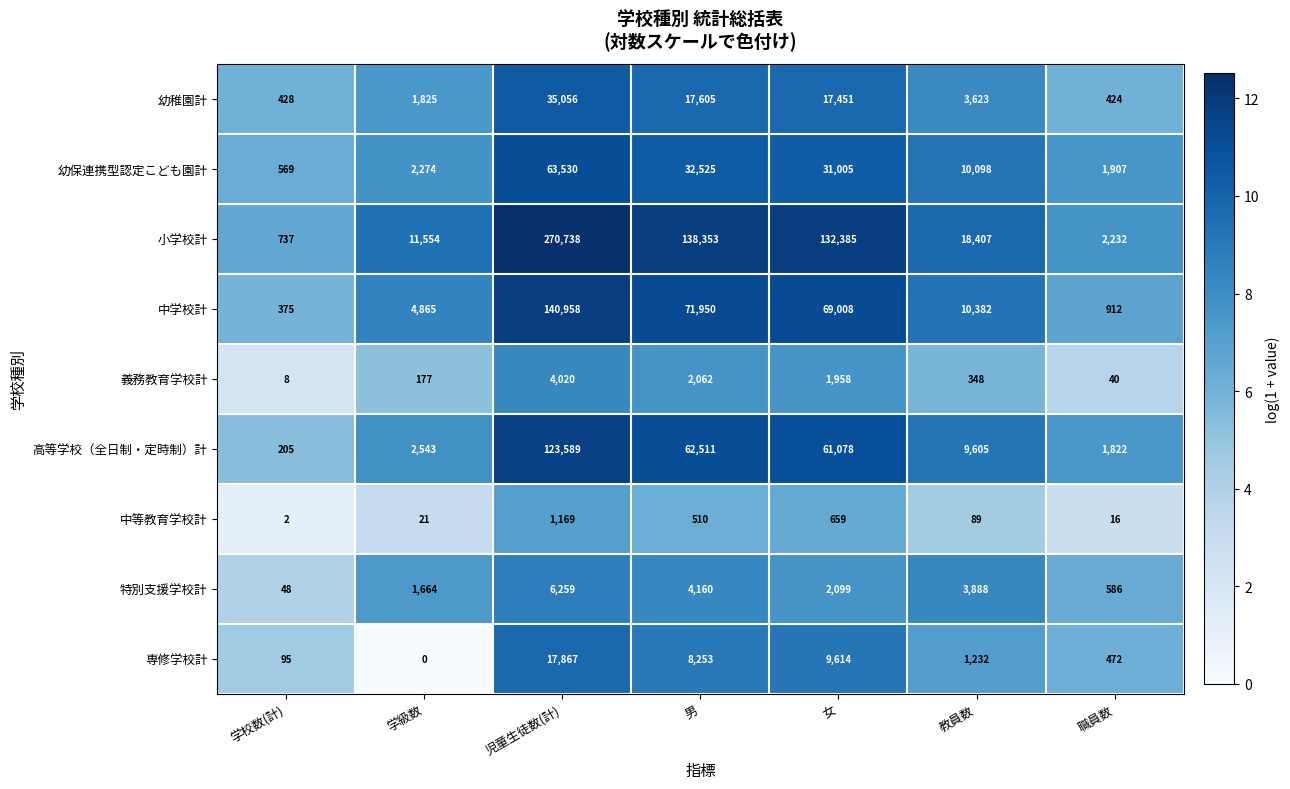

List the series in order of their peak value, highest first.

小学校計, 中学校計, 高等学校（全日制・定時制）計, 幼保連携型認定こども園計, 幼稚園計, 専修学校計, 特別支援学校計, 義務教育学校計, 中等教育学校計